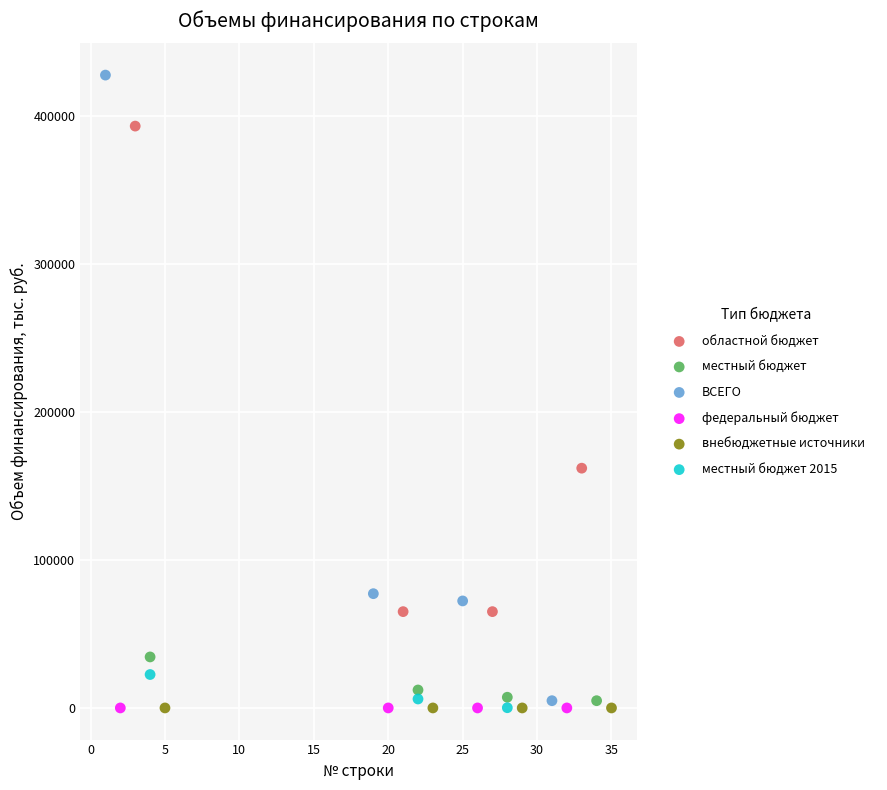

Which series contains the highest Y value?

ВСЕГО